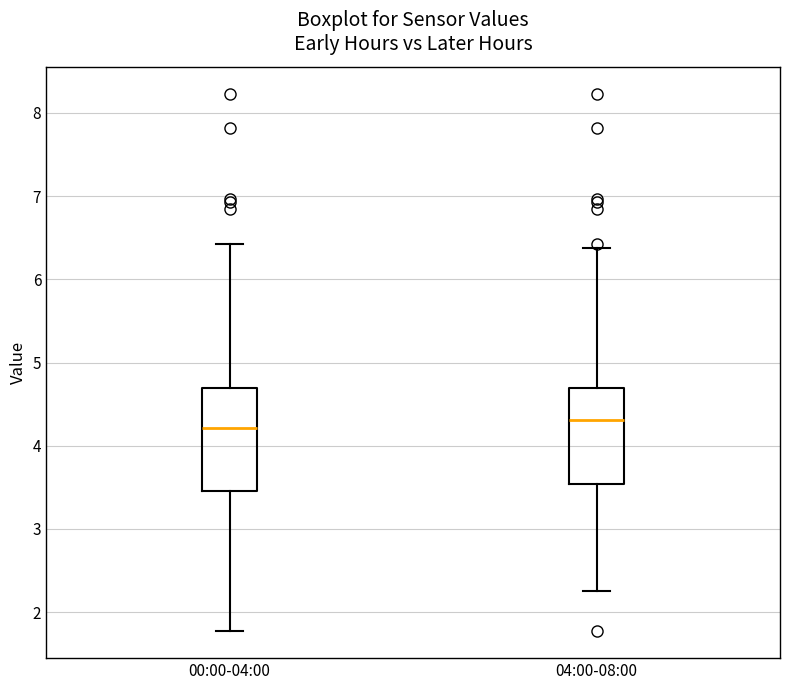

Reading left to right, transcribe this box plot: for each box, give where its median line is, the range the box spans, and where its two whiskers end, as read against the y-axis. The values are not printed on the chart, so give them approximately, as read against the axis.

00:00-04:00: median 4.2, box 3.5 to 4.7, whiskers 1.8 to 6.4
04:00-08:00: median 4.3, box 3.5 to 4.7, whiskers 2.3 to 6.4